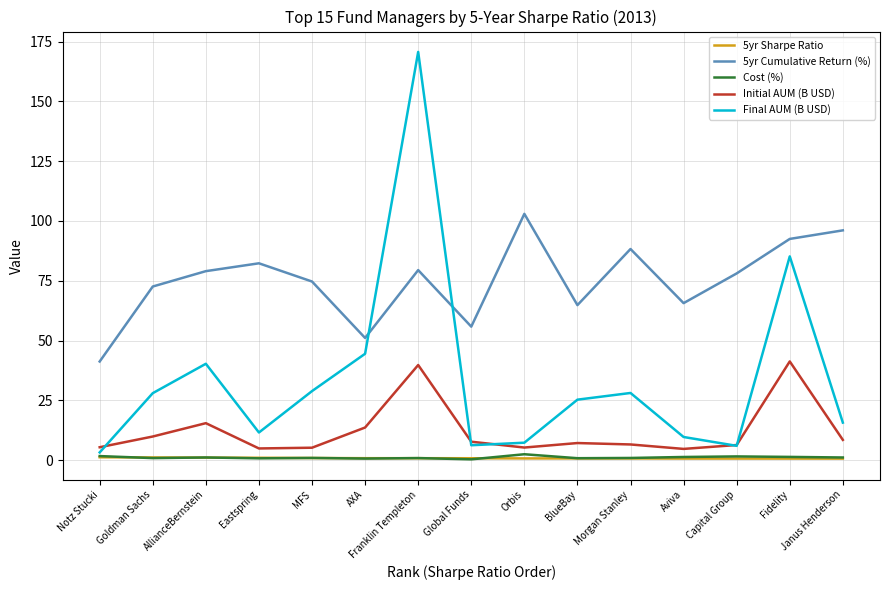

True or false: Final AUM (B USD) and 5yr Sharpe Ratio cross at least once.

False